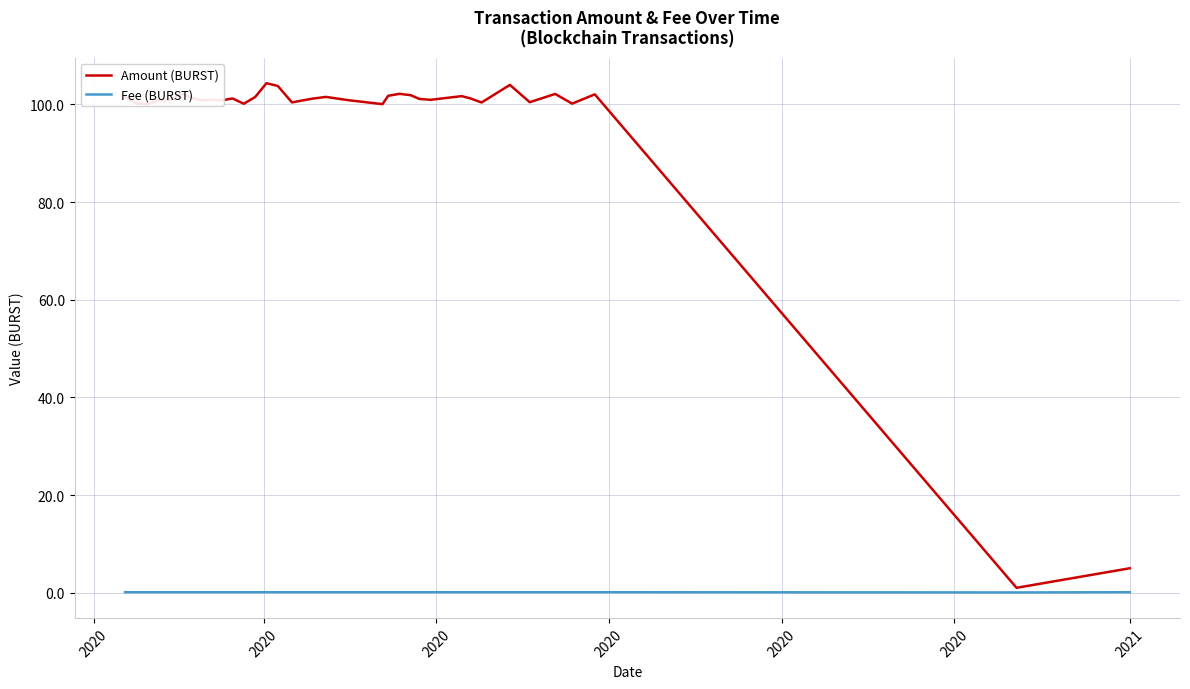

Does the chart display data point markers on the line(s)?

No